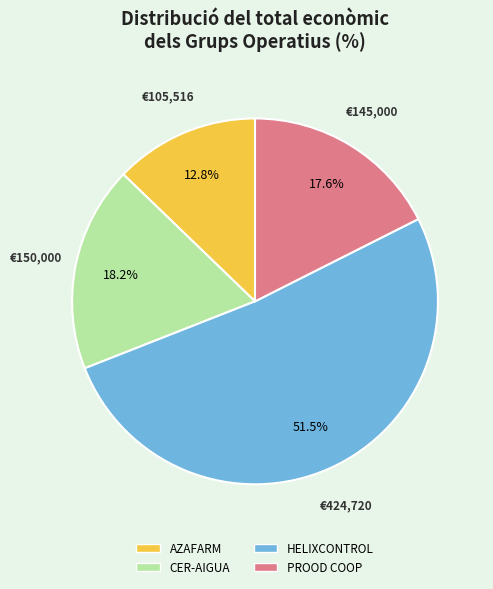

Between HELIXCONTROL and CER-AIGUA, which is larger?

HELIXCONTROL